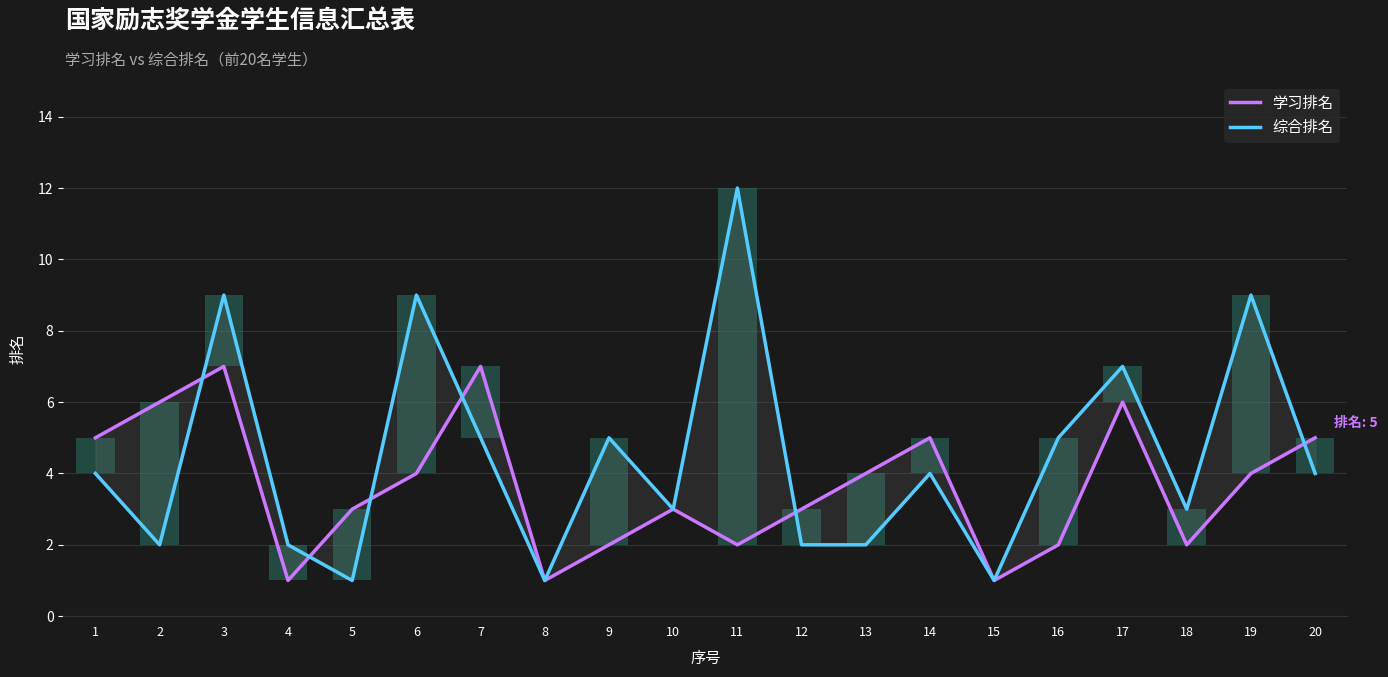

Which label corresponds to the largest value in the chart?

11